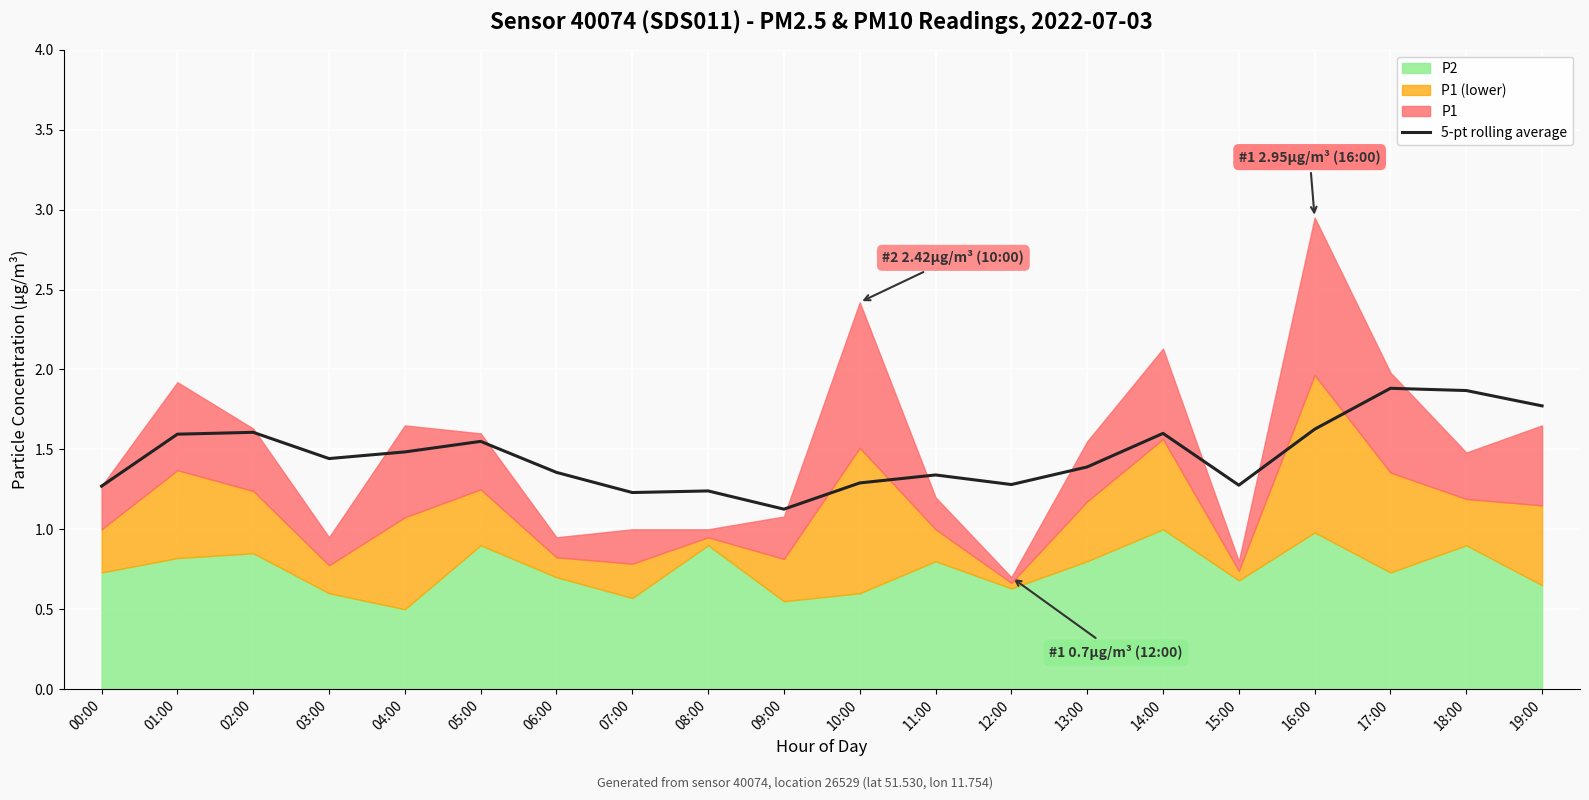

List the labels in order of value, smallest first.

09:00, 07:00, 08:00, 00:00, 15:00, 12:00, 10:00, 11:00, 06:00, 13:00, 03:00, 04:00, 05:00, 01:00, 14:00, 02:00, 16:00, 19:00, 18:00, 17:00